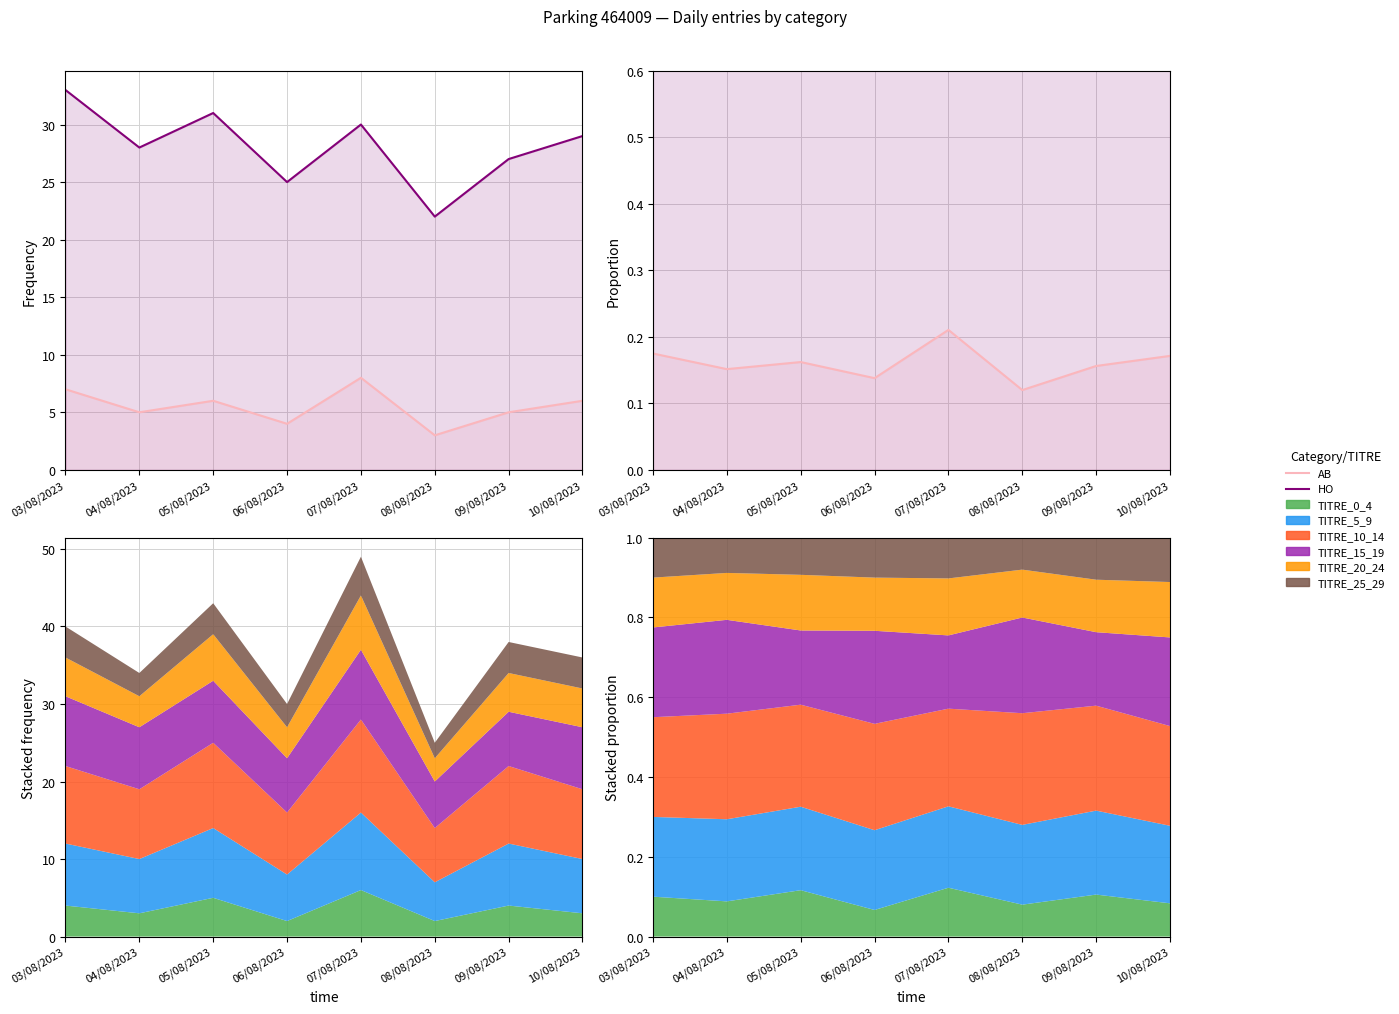

What is the sum of all AB values?

1.3